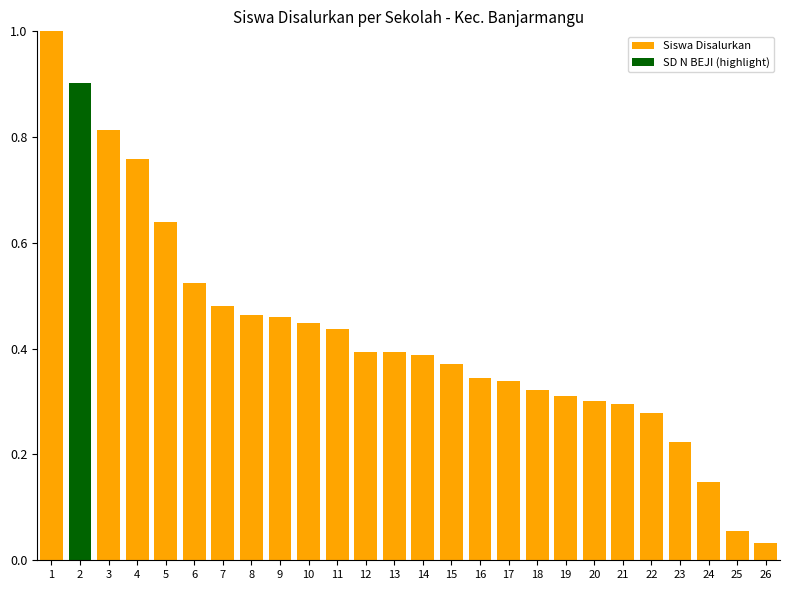

What is the value of the 1st bar from the left?

1.0